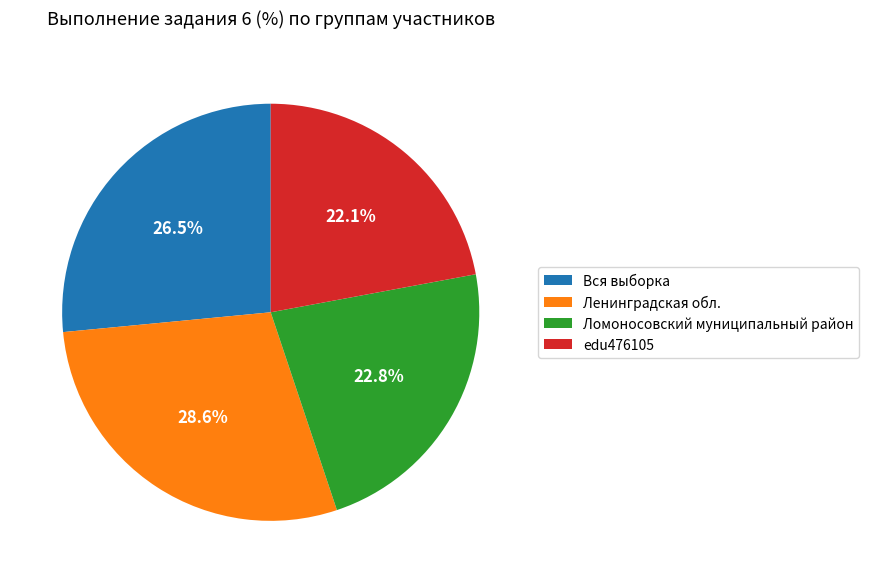

To the nearest percent, what portion does edu476105 represent?

22%